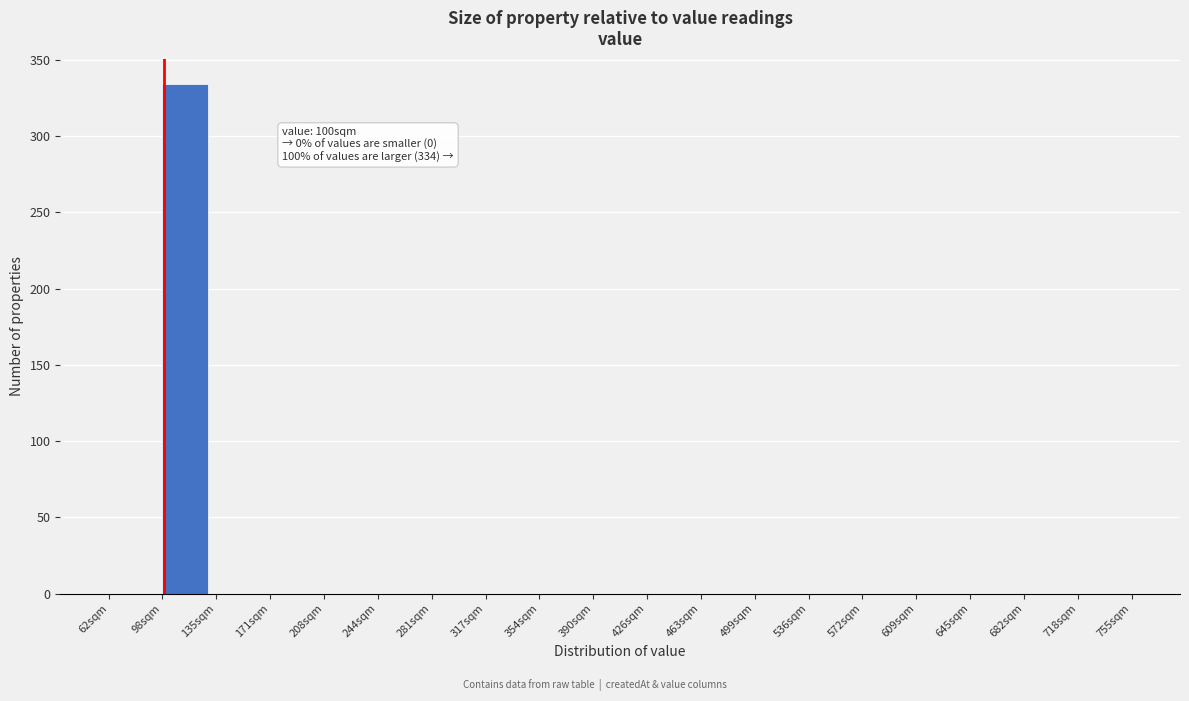

Which range on the x-axis has the tallest bar?

95 to 130